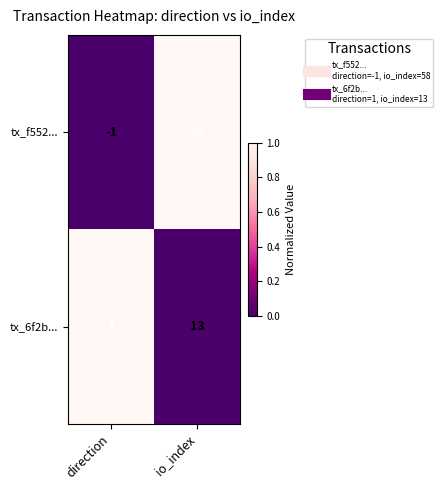

Reading left to right, what are all the values shown in this chart?

tx_f552...: direction=-1	io_index=58
tx_6f2b...: direction=1	io_index=13